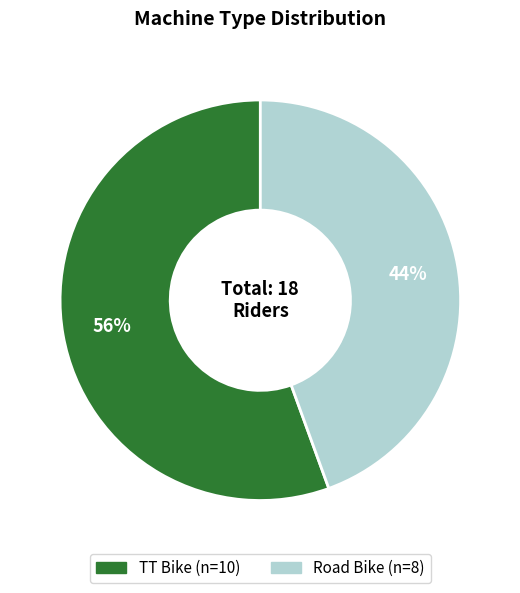

Rank the categories by value from lowest to highest.

Road Bike, TT Bike